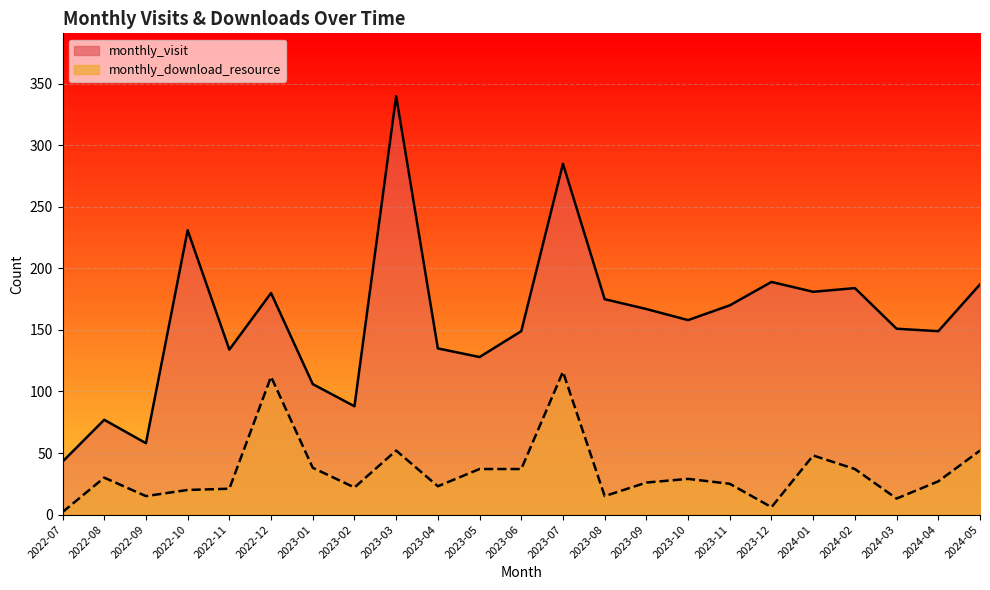

What value does the monthly_visit series have at 2023-11, to the nearest 50?

150